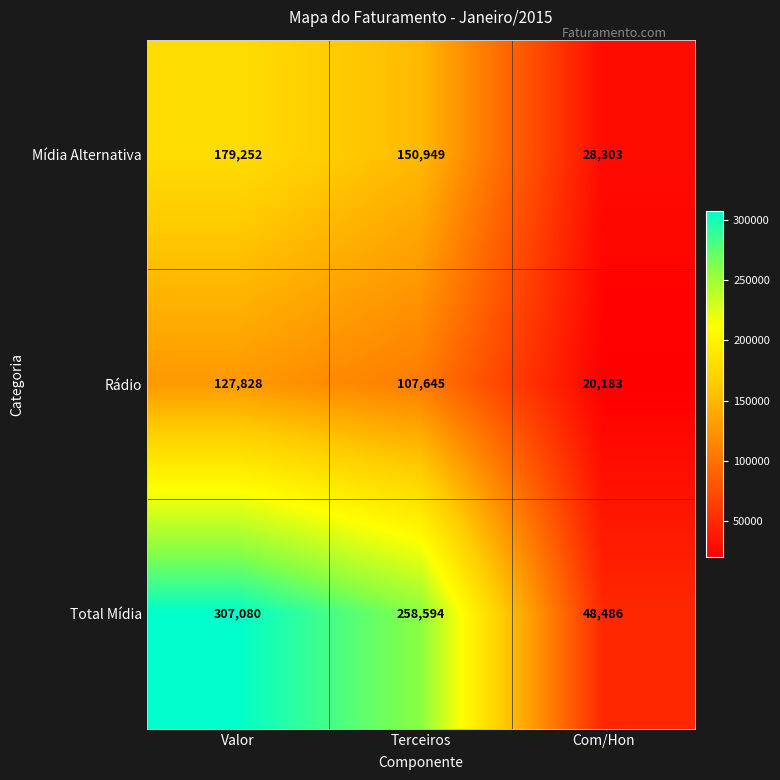

Which series has the largest range (max minus min)?

Total Mídia